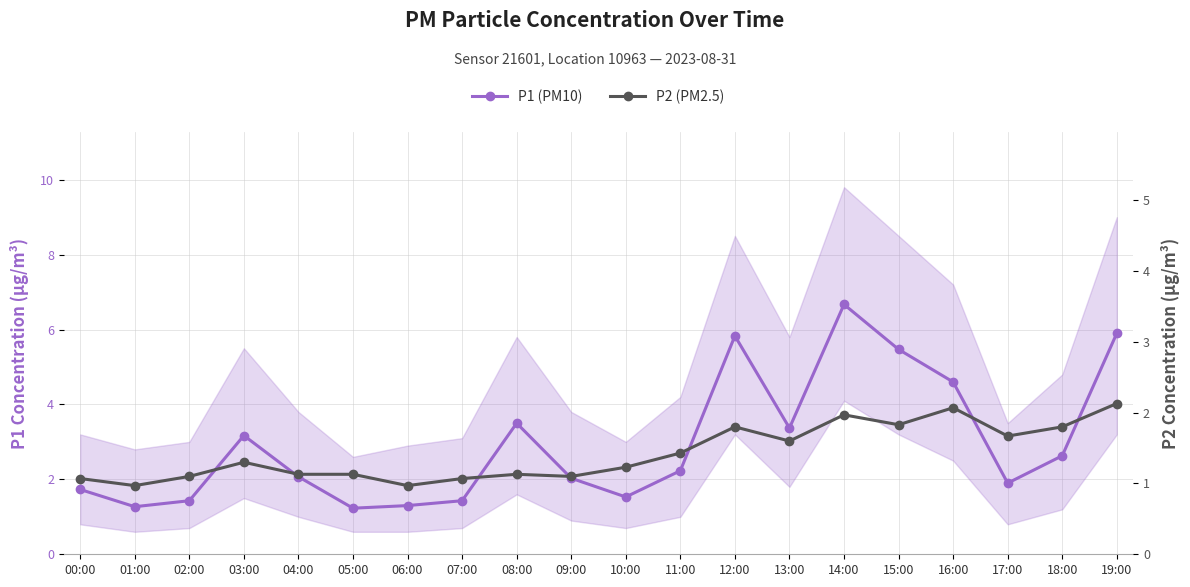

What is the difference between the maximum and second lowest values in the P2 (PM2.5) series?

1.2